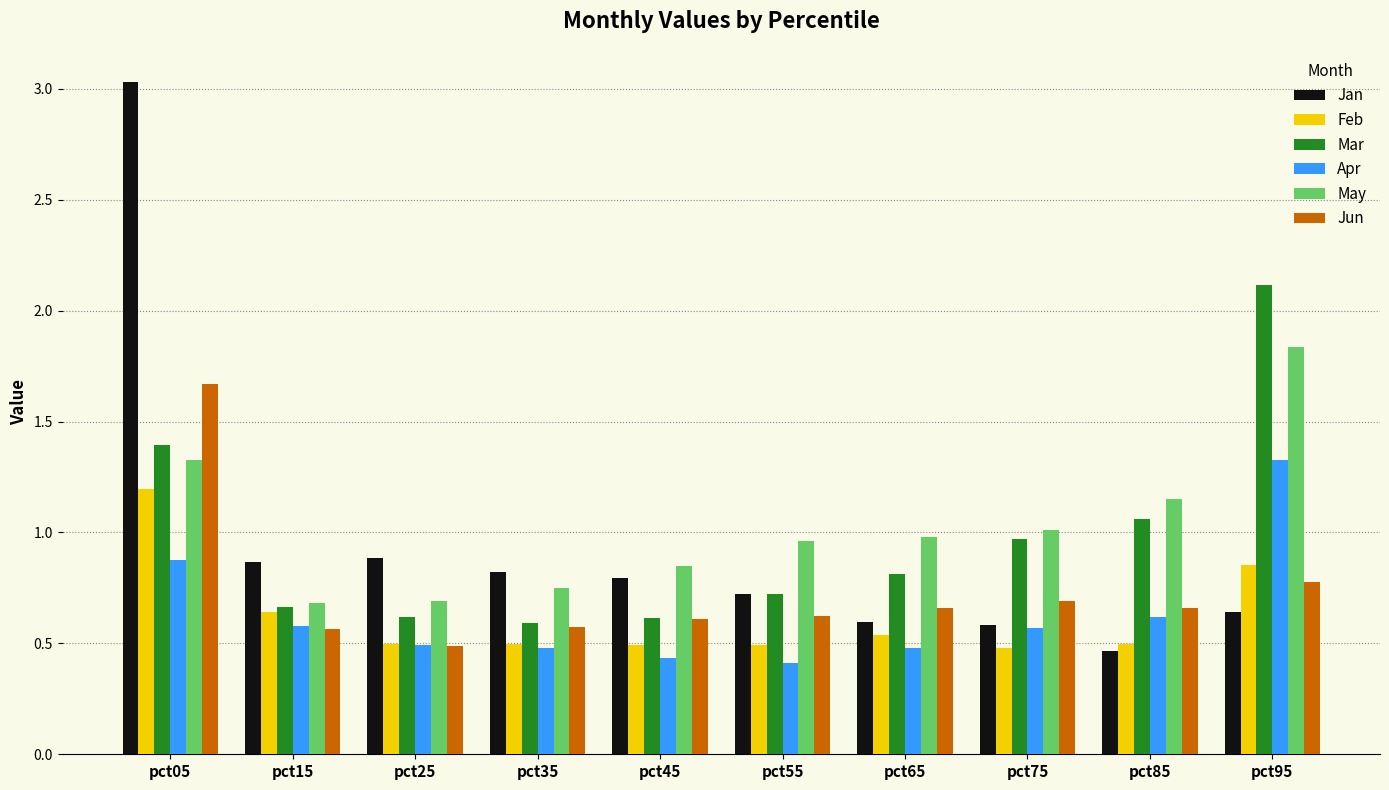

The value of Jan at pct95 is 0.9. True or false?

False